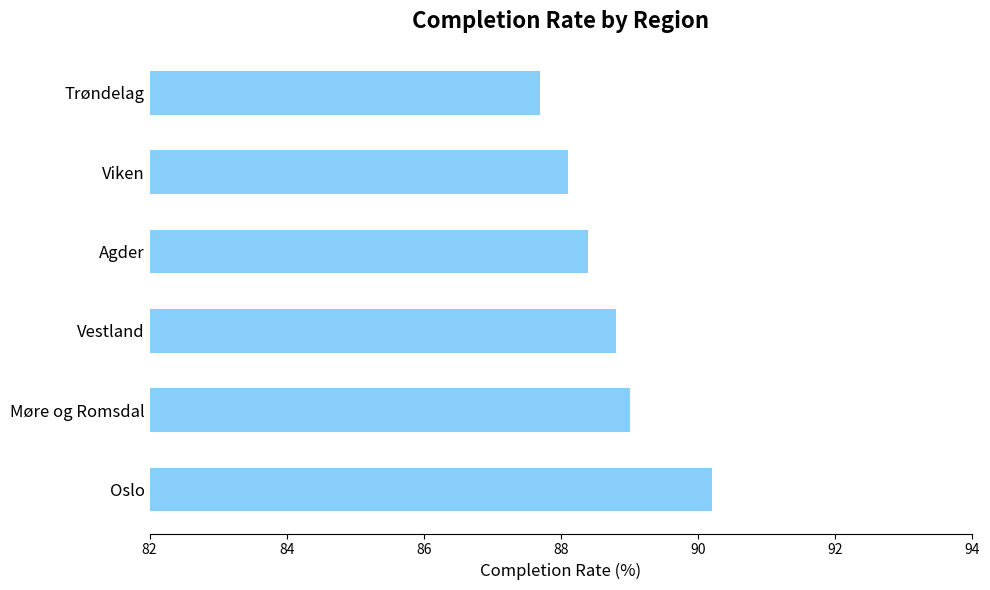

Approximately how many times larger is the value at Oslo compared to Vestland?

1.0